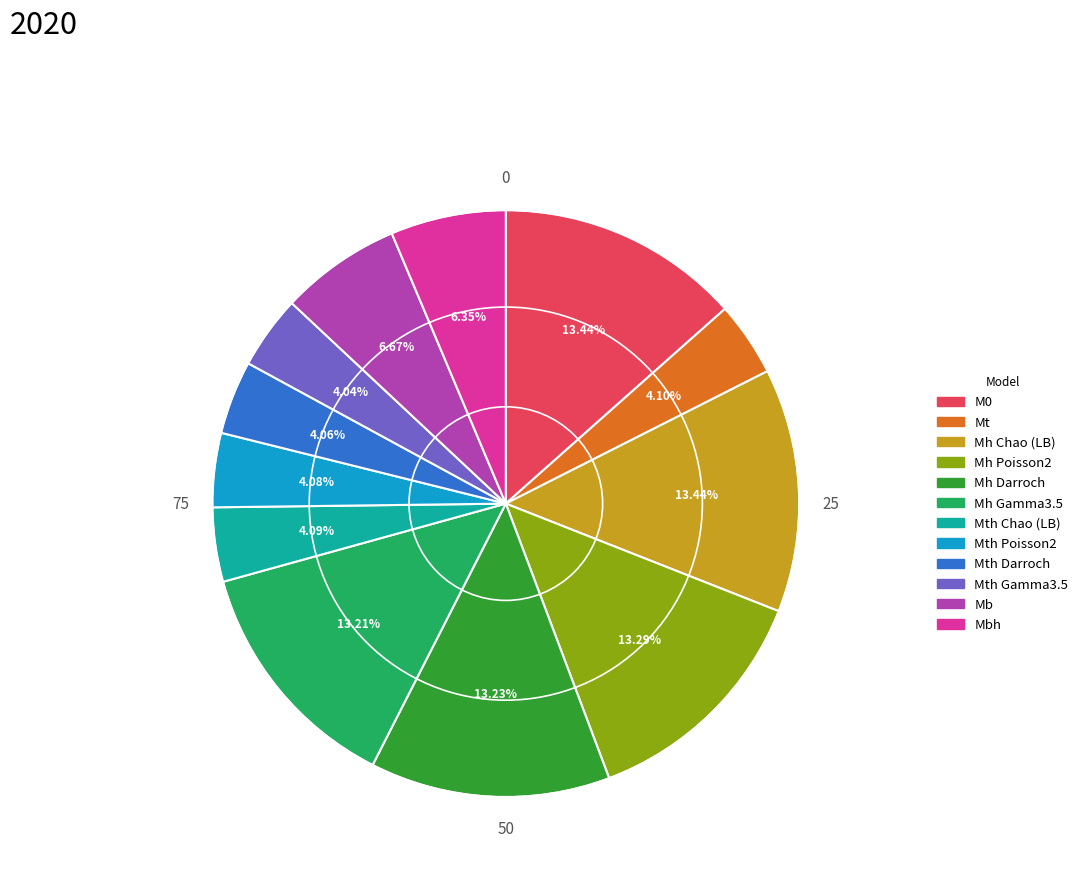

Is there a majority slice in this chart?

No